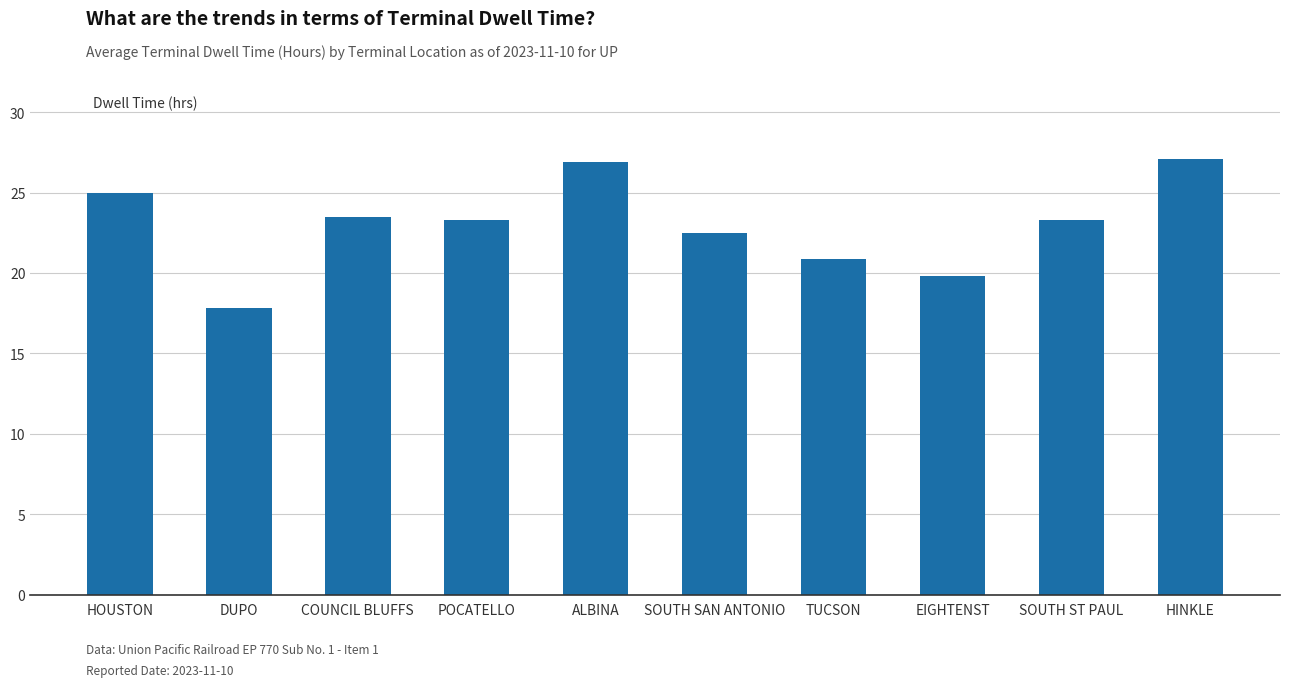

What value does the data have at SOUTH ST PAUL?

23.3